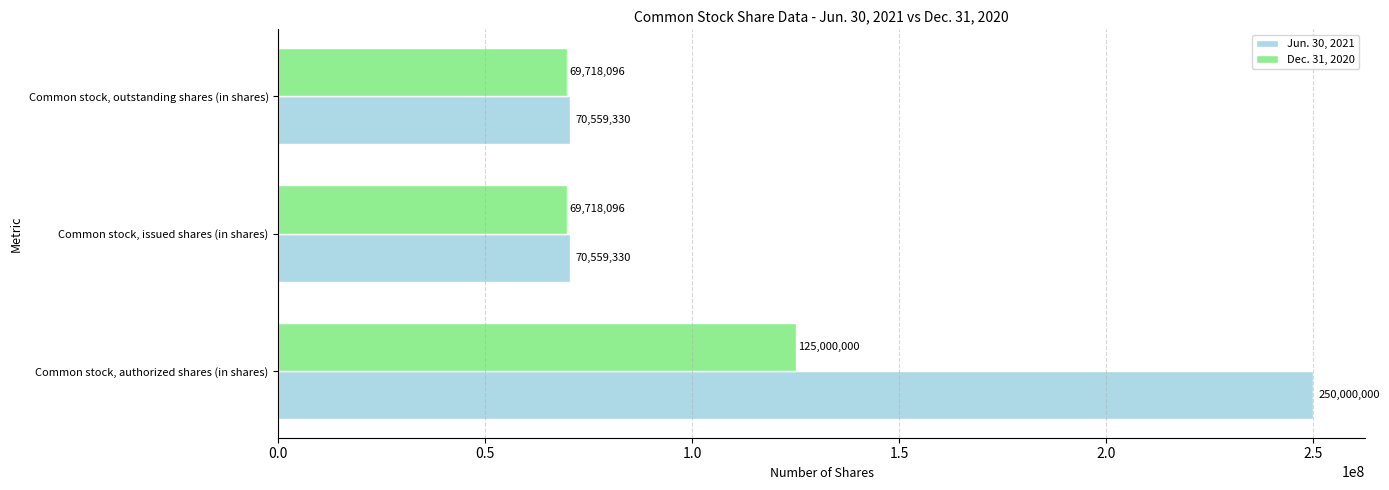

How many distinct data groups are displayed?

2